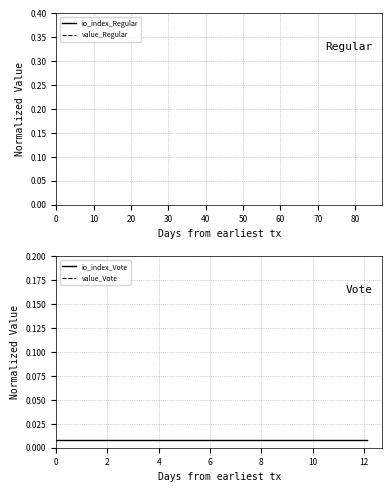

True or false: io_index_Vote and value_Regular cross at least once.

False